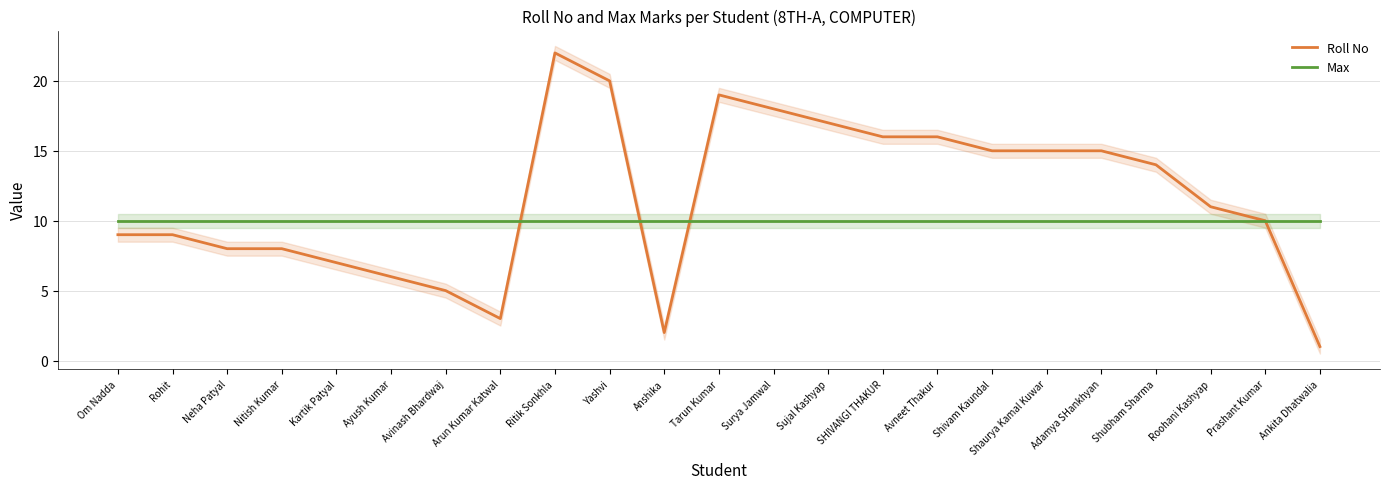

Reading right to left, what are all the values shown in this chart?

Roll No: Ankita Dhatwalia=1	Prashant Kumar=10	Roohani Kashyap=11	Shubham Sharma=14	Adamya SHankhyan=15	Shaurya Kamal Kuwar=15	Shivam Kaundal=15	Avneet Thakur=16	SHIVANGI THAKUR=16	Sujal Kashyap=17	Surya Jamwal=18	Tarun Kumar=19	Anshika=2	Yashvi=20	Ritik Sonkhla=22	Arun Kumar Katwal=3	Avinash Bhardwaj=5	Ayush Kumar=6	Kartik Patyal=7	Nitish Kumar=8	Neha Patyal=8	Rohit=9	Om Nadda=9
Max: Ankita Dhatwalia=10	Prashant Kumar=10	Roohani Kashyap=10	Shubham Sharma=10	Adamya SHankhyan=10	Shaurya Kamal Kuwar=10	Shivam Kaundal=10	Avneet Thakur=10	SHIVANGI THAKUR=10	Sujal Kashyap=10	Surya Jamwal=10	Tarun Kumar=10	Anshika=10	Yashvi=10	Ritik Sonkhla=10	Arun Kumar Katwal=10	Avinash Bhardwaj=10	Ayush Kumar=10	Kartik Patyal=10	Nitish Kumar=10	Neha Patyal=10	Rohit=10	Om Nadda=10